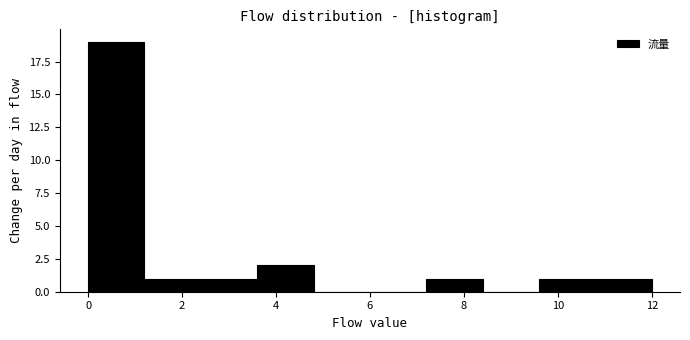

How tall is the bar that spans 7.2 to 8.4 on the x-axis? The values are not printed on the chart, so give them approximately, as read against the axis.

1